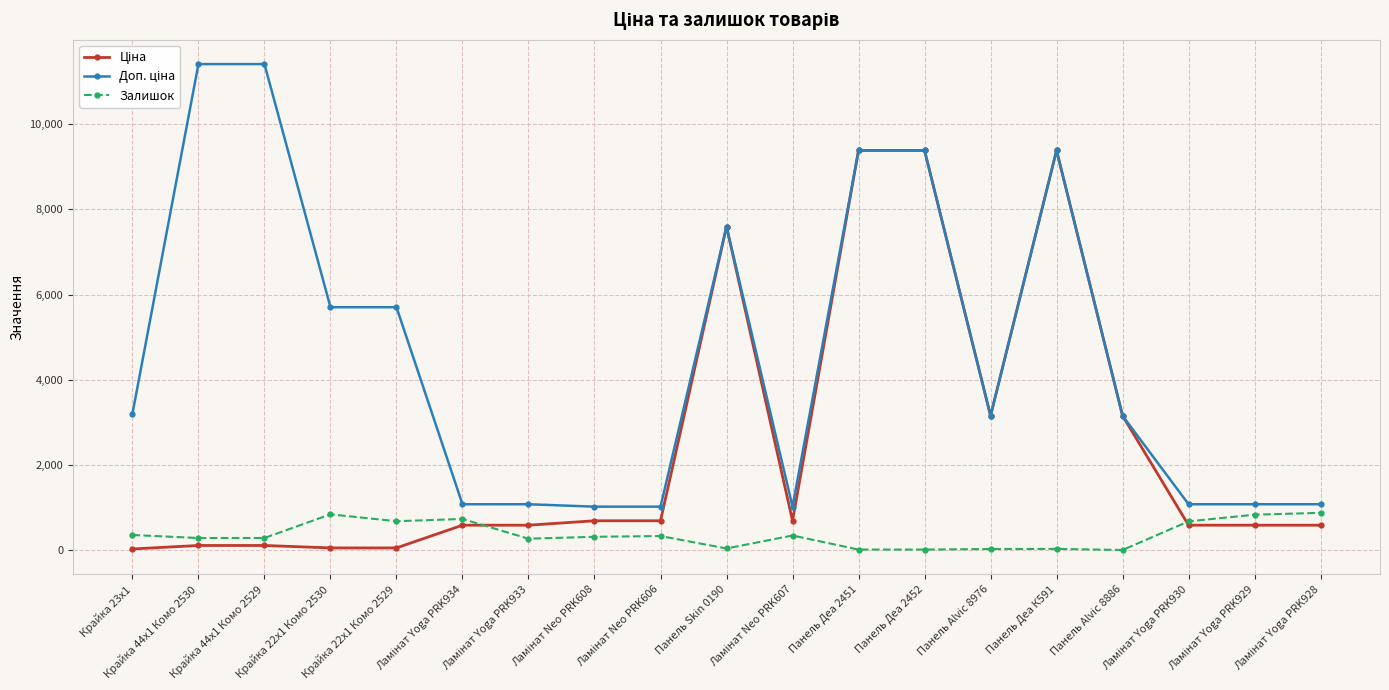

At how many categories does at least one series exceed 7266?

6